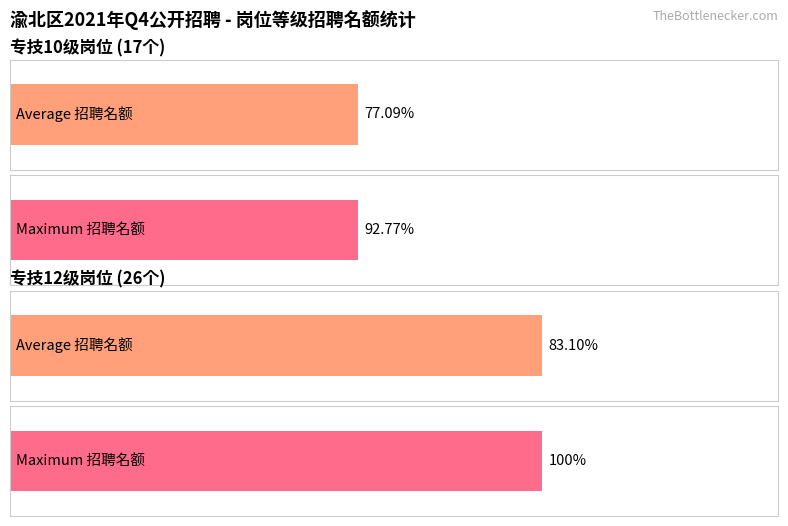

True or false: 招聘名额 has a value of 0 at 神经内科.

False